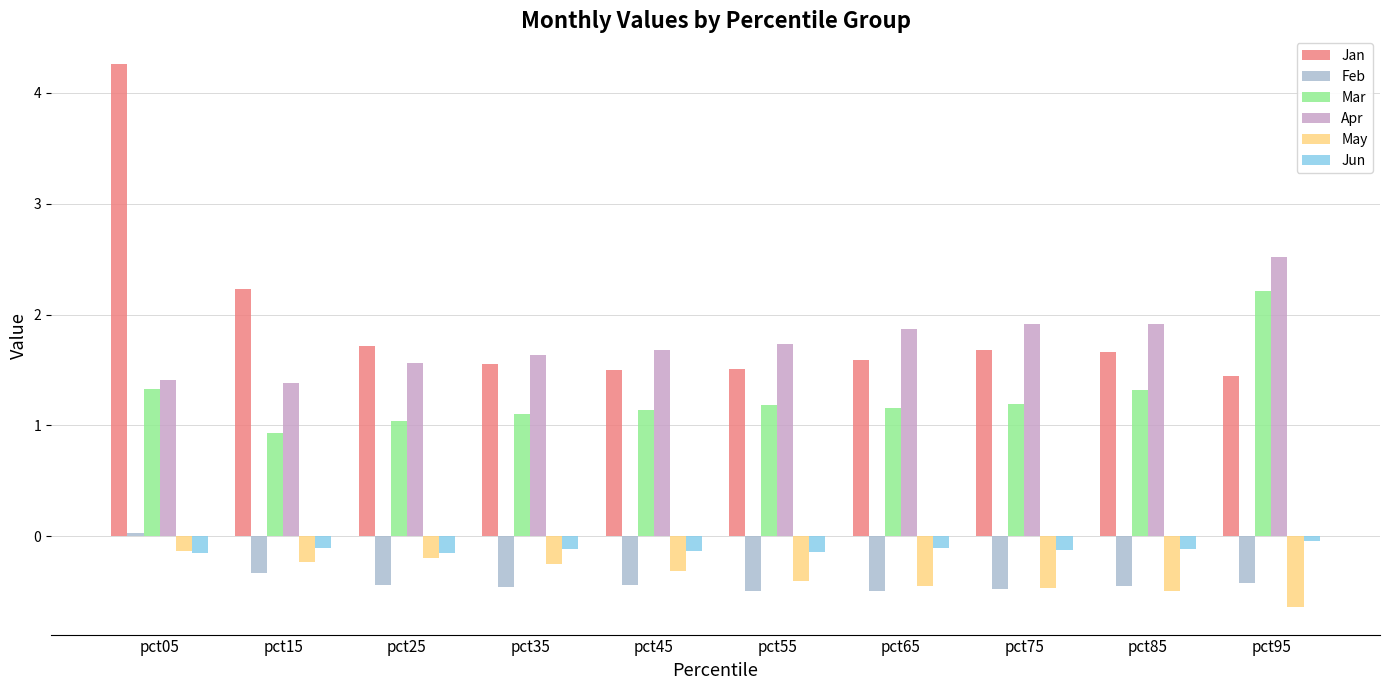

Which category has the highest value across all series?

pct05